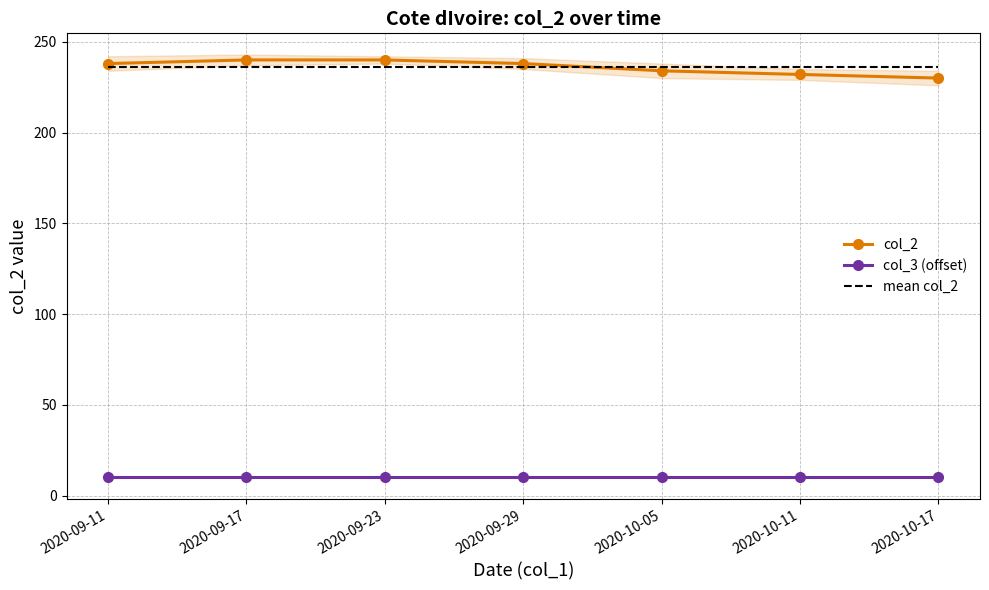

Which series ends up on top after the final intersection of mean col_2 and col_2?

mean col_2